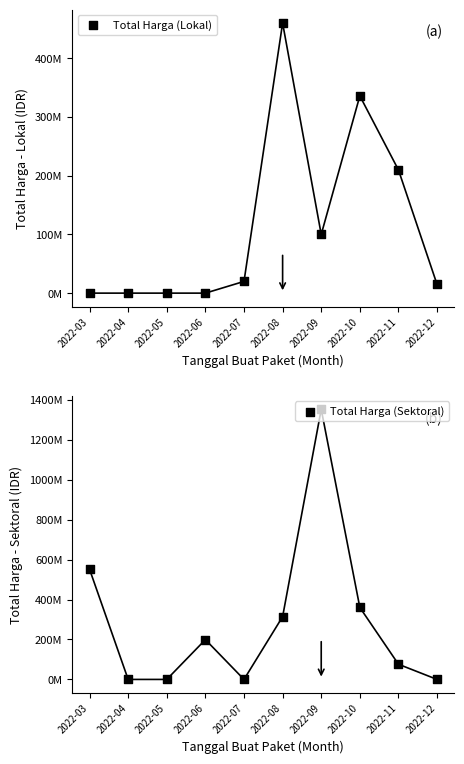

What are all the series names shown in the legend?

Total Harga (Lokal), Total Harga (Sektoral)